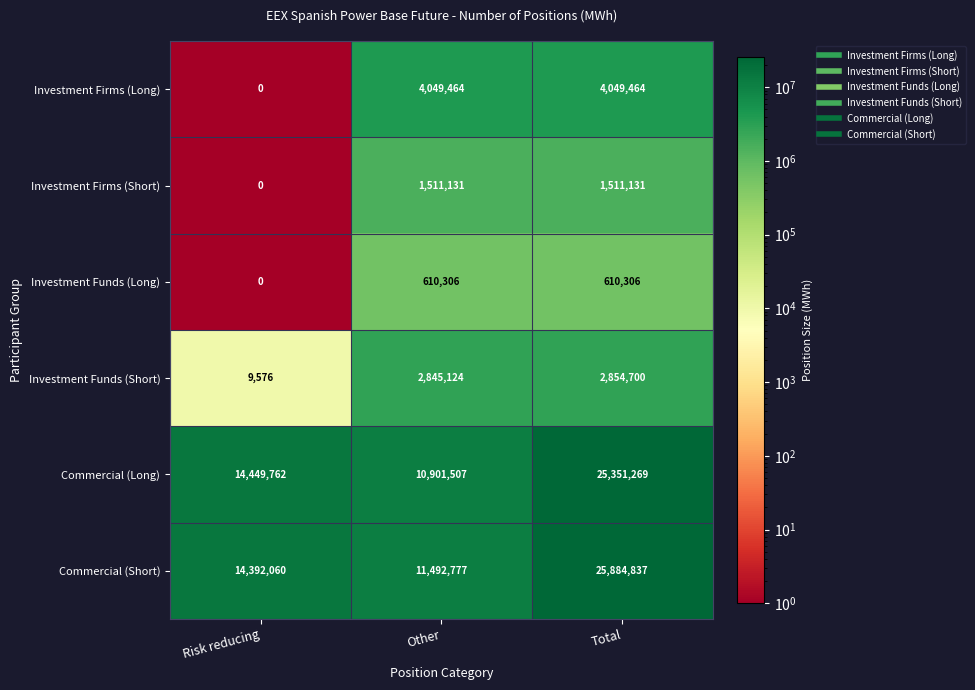

Reading right to left, extract all data points from this chart.

Investment Firms (Long): 4049464	4049464	0
Investment Firms (Short): 1511131	1511131	0
Investment Funds (Long): 610306	610306	0
Investment Funds (Short): 2854700	2845124	9576
Commercial (Long): 25351269	10901507	14449762
Commercial (Short): 25884837	11492777	14392060